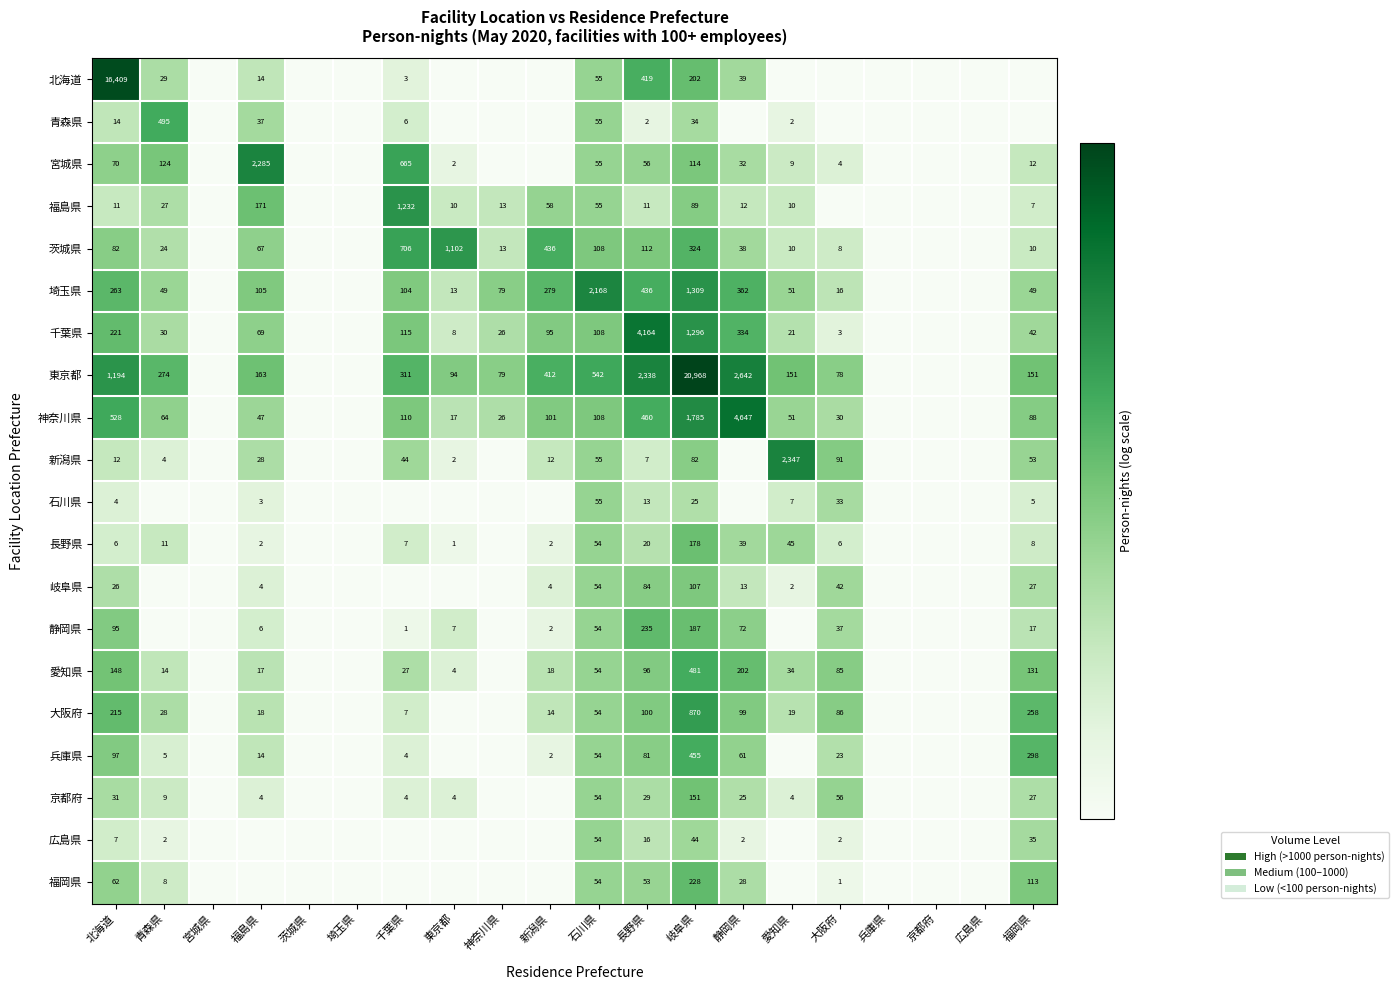

Is it true that 千葉県 equals 0.5 at 大阪府?

False